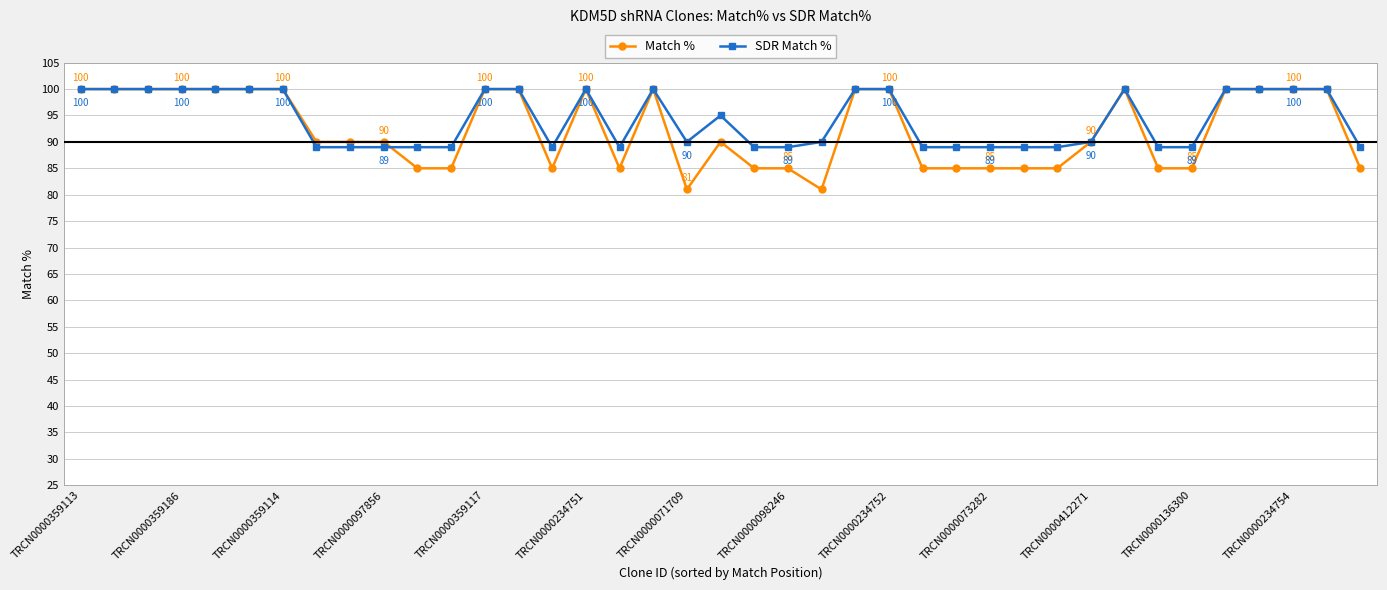

At how many categories does at least one series exceed 83?

39